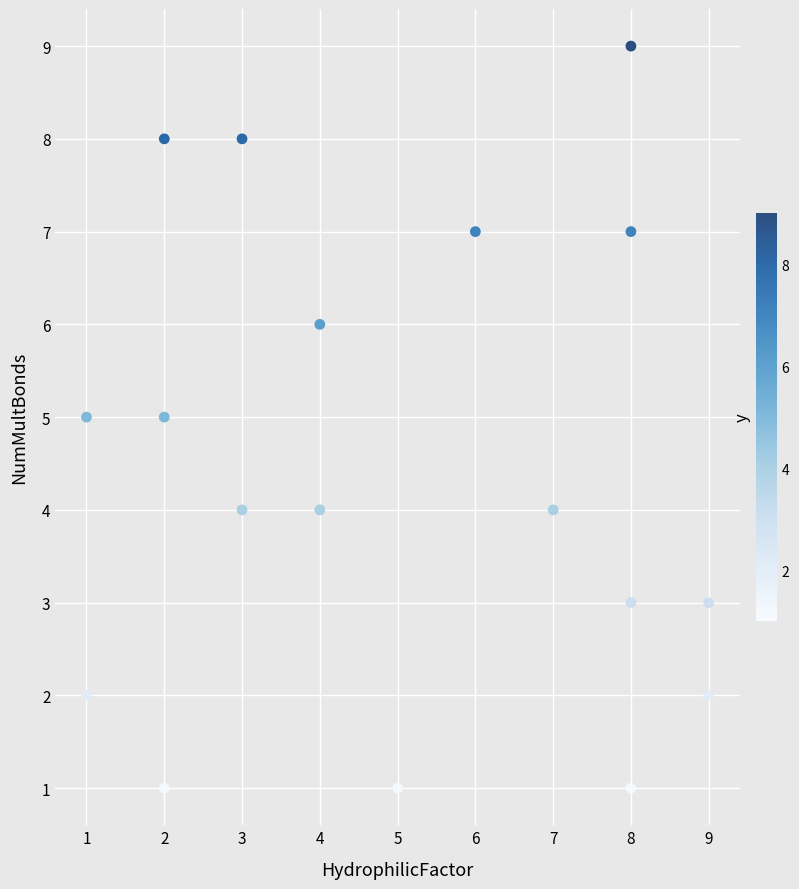

What is the range of Y values (max minus min)?

8